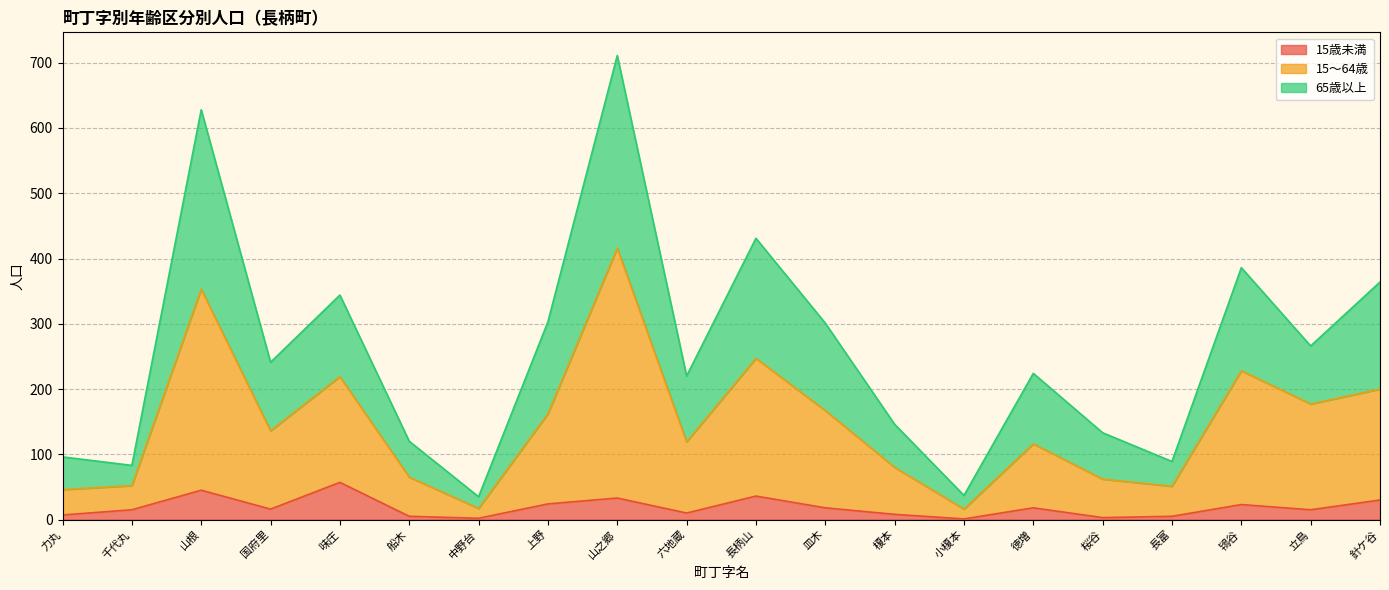

At 針ケ谷, list the series in order from smallest to largest.

15歳未満, 15～64歳, 65歳以上